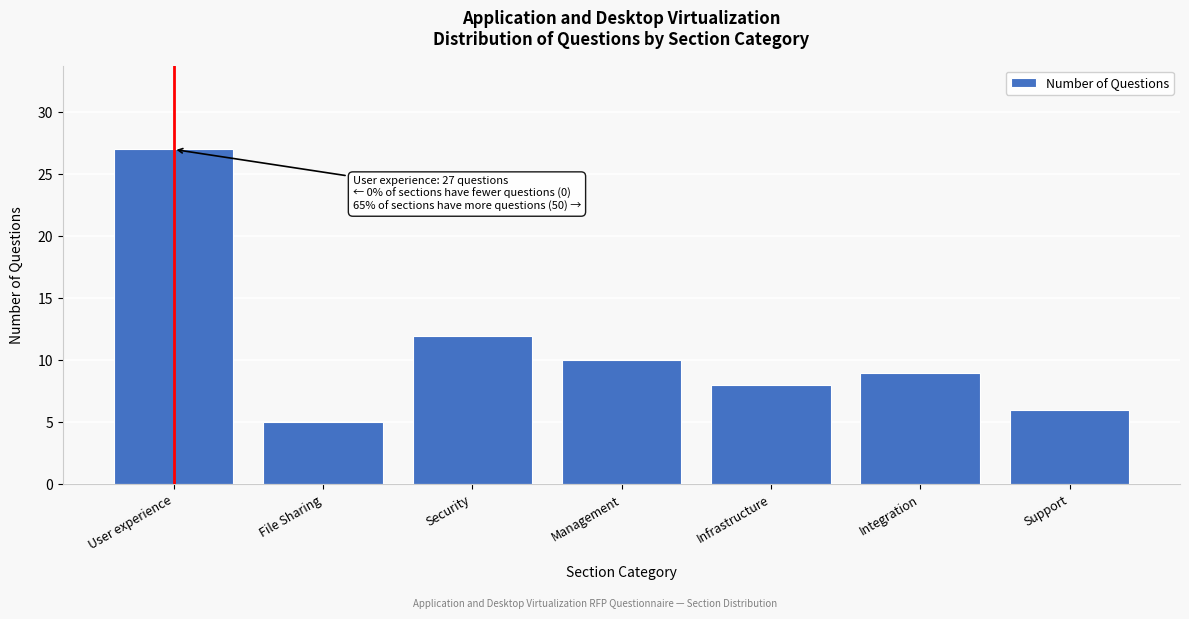

Reading left to right, what are all the values shown in this chart?

User experience=27	File Sharing=5	Security=12	Management=10	Infrastructure=8	Integration=9	Support=6